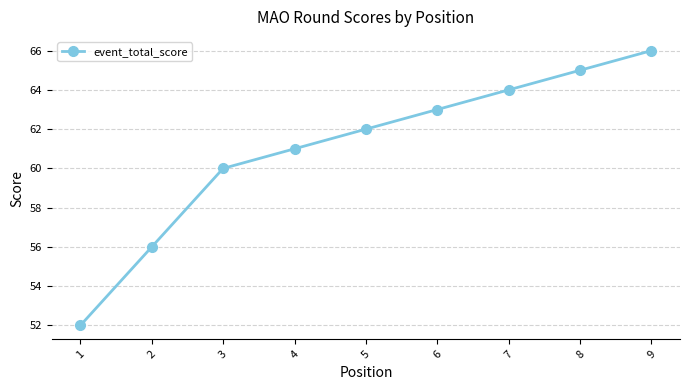

Is it true that the value at 5 is 20?

False